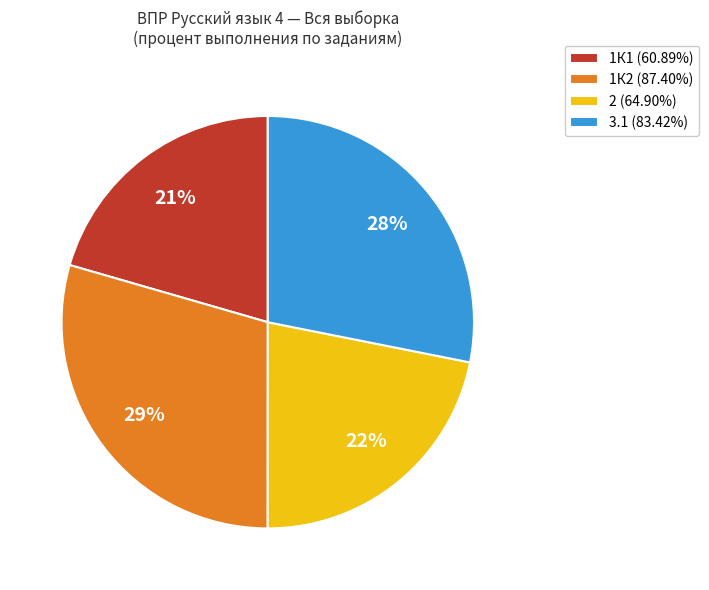

Combined, do 3.1 (83.42%) and 1К2 (87.40%) account for over 50%?

Yes